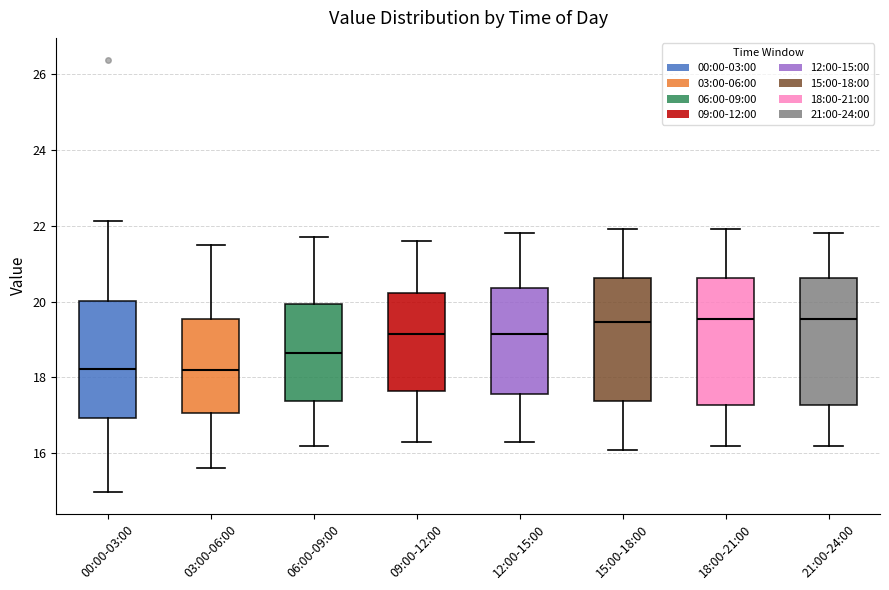

Reading left to right, transcribe this box plot: for each box, give where its median line is, the range the box spans, and where its two whiskers end, as read against the y-axis. The values are not printed on the chart, so give them approximately, as read against the axis.

00:00-03:00: median 18.2, box 17.0 to 20.0, whiskers 15.0 to 22.2
03:00-06:00: median 18.2, box 17.0 to 19.6, whiskers 15.6 to 21.6
06:00-09:00: median 18.6, box 17.4 to 20.0, whiskers 16.2 to 21.8
09:00-12:00: median 19.2, box 17.6 to 20.2, whiskers 16.4 to 21.6
12:00-15:00: median 19.2, box 17.6 to 20.4, whiskers 16.4 to 21.8
15:00-18:00: median 19.4, box 17.4 to 20.6, whiskers 16.2 to 22.0
18:00-21:00: median 19.6, box 17.2 to 20.6, whiskers 16.2 to 22.0
21:00-24:00: median 19.6, box 17.2 to 20.6, whiskers 16.2 to 21.8